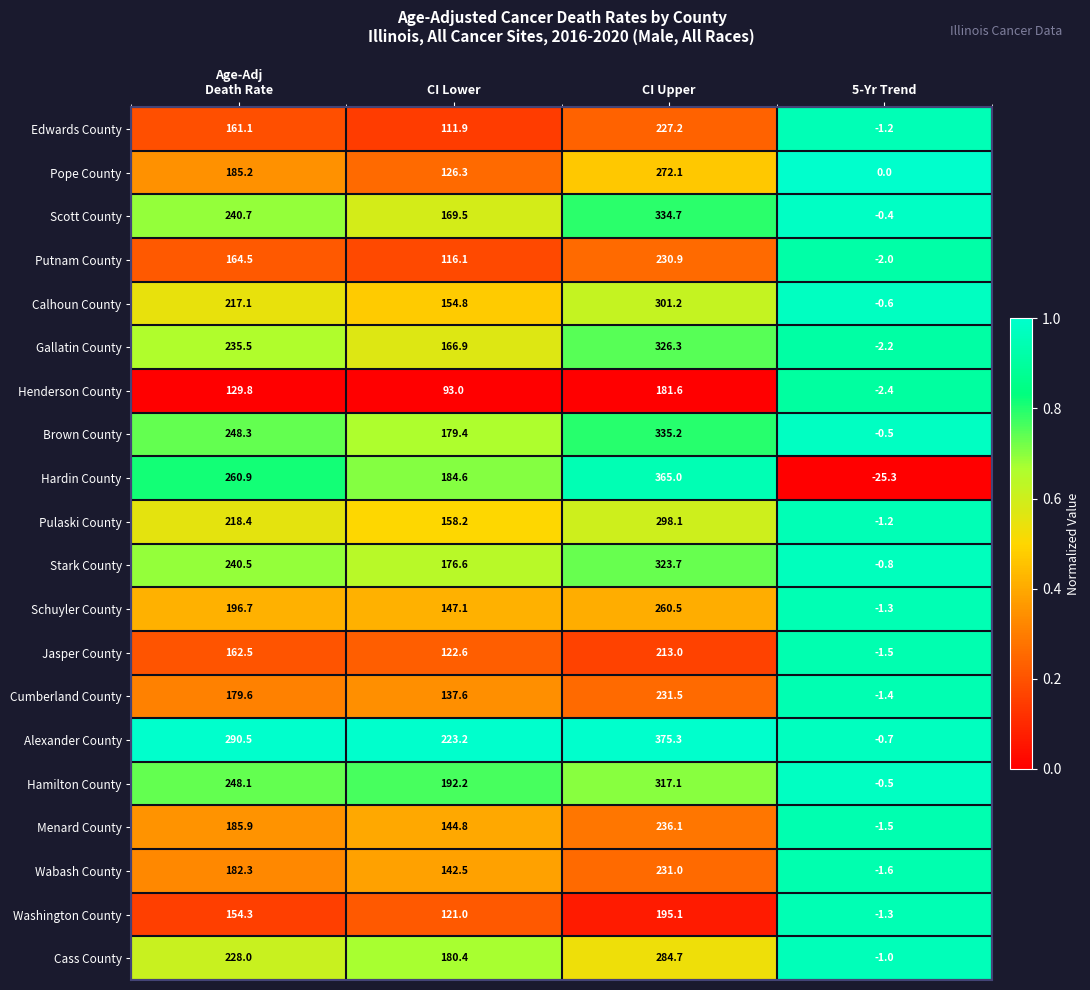

Is it true that Washington County equals 121.0 at CI Lower?

True